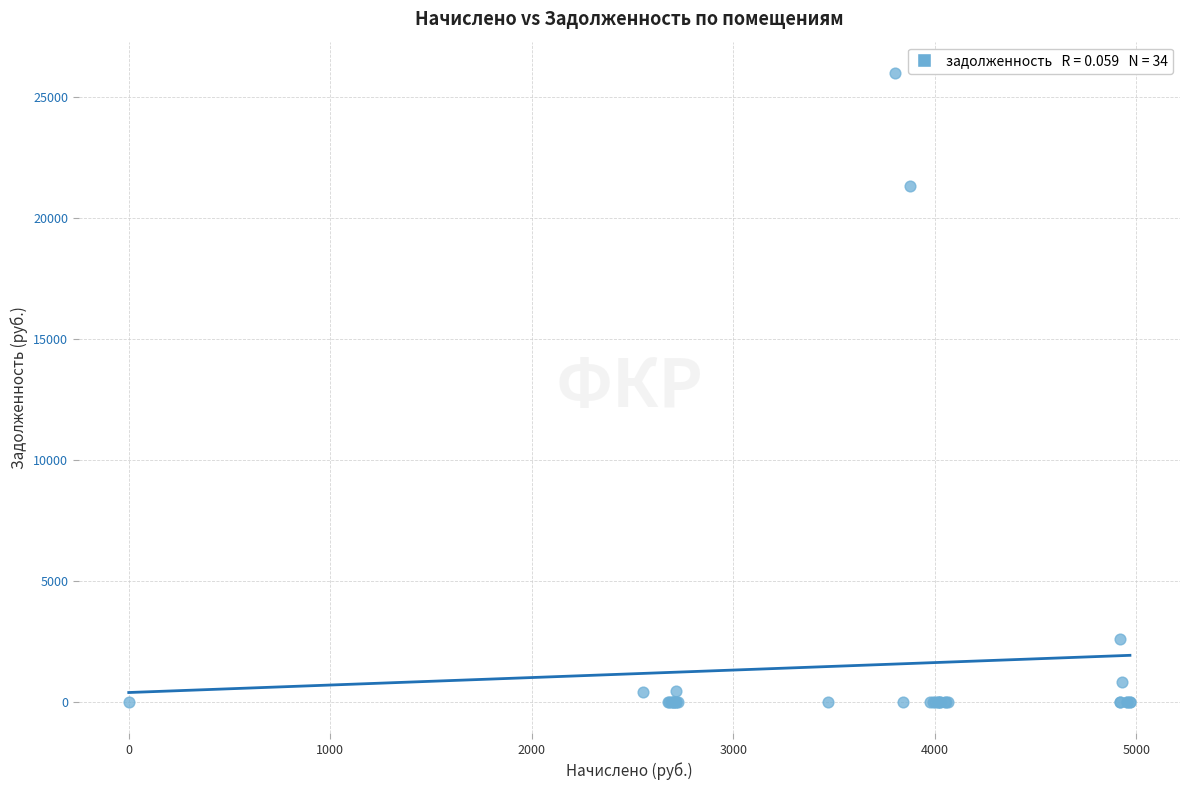

What Y value in the scatter plot is closest to 12994?

21312.7